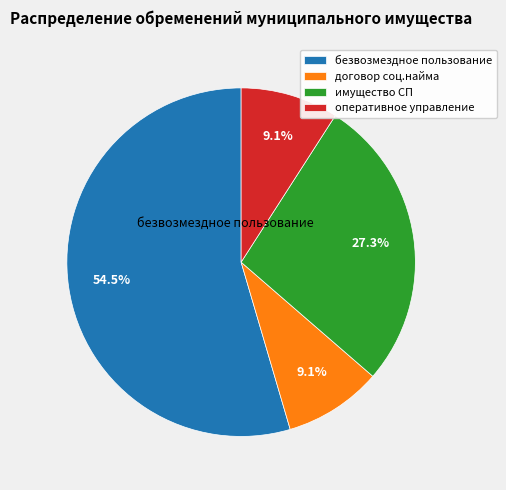

To the nearest percent, what is the difference between the безвозмездное пользование and имущество СП slice percentages?

27%